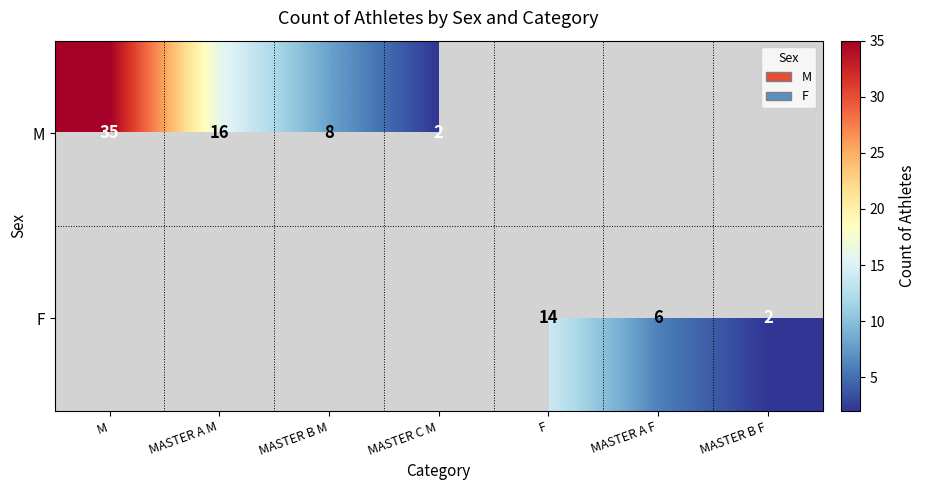

How many data points does each series have?

7